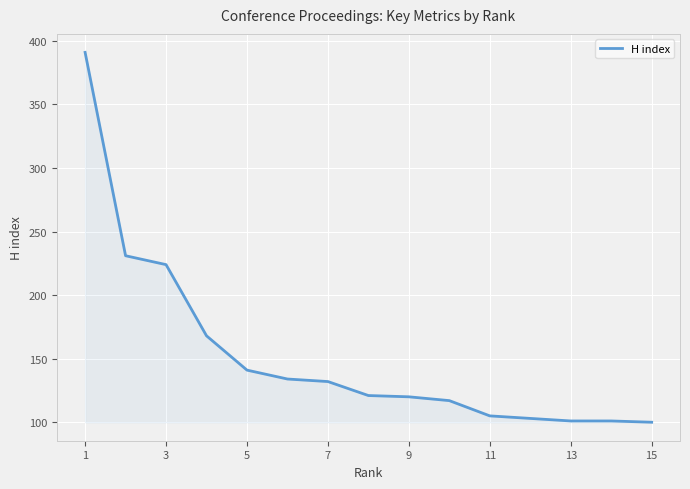

What is the sum of all values?

2289